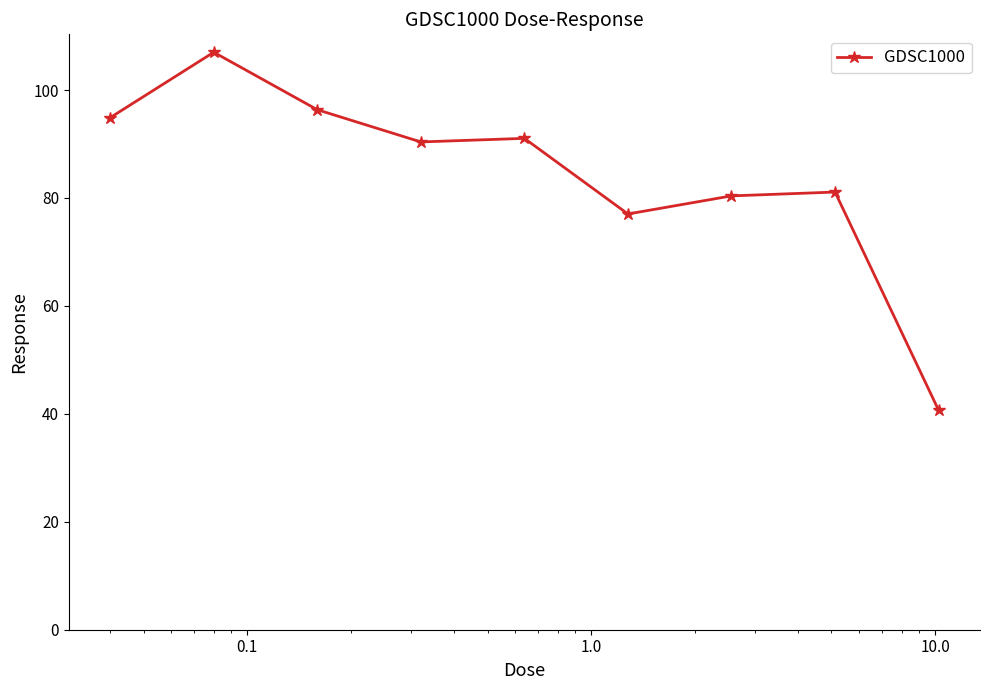

Reading right to left, extract all data points from this chart.

40.7	81.1	80.4	77.0	91.0	90.4	96.3	107.0	94.9